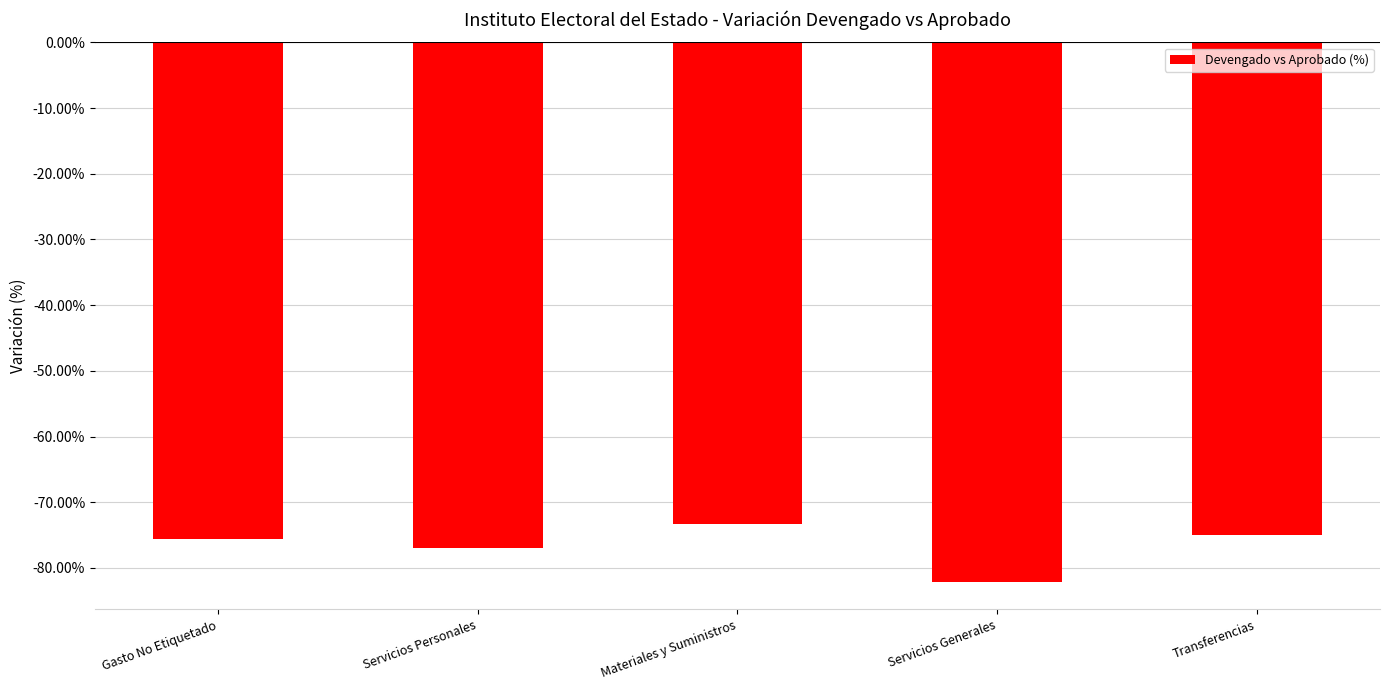

Reading left to right, extract all data points from this chart.

Gasto No Etiquetado=-75.6	Servicios Personales=-76.9	Materiales y Suministros=-73.3	Servicios Generales=-82.2	Transferencias=-75.0